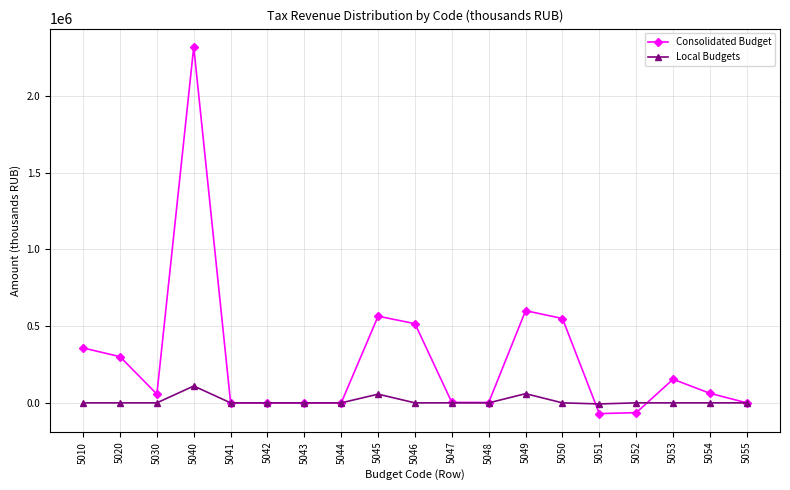

True or false: Consolidated Budget has more than 0 points higher than both neighbors.

True